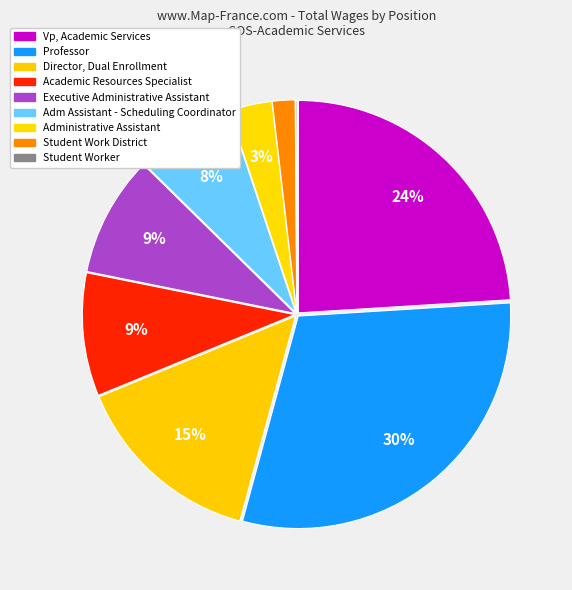

What is the ratio of the value at Professor to the value at Student Work District?

17.5